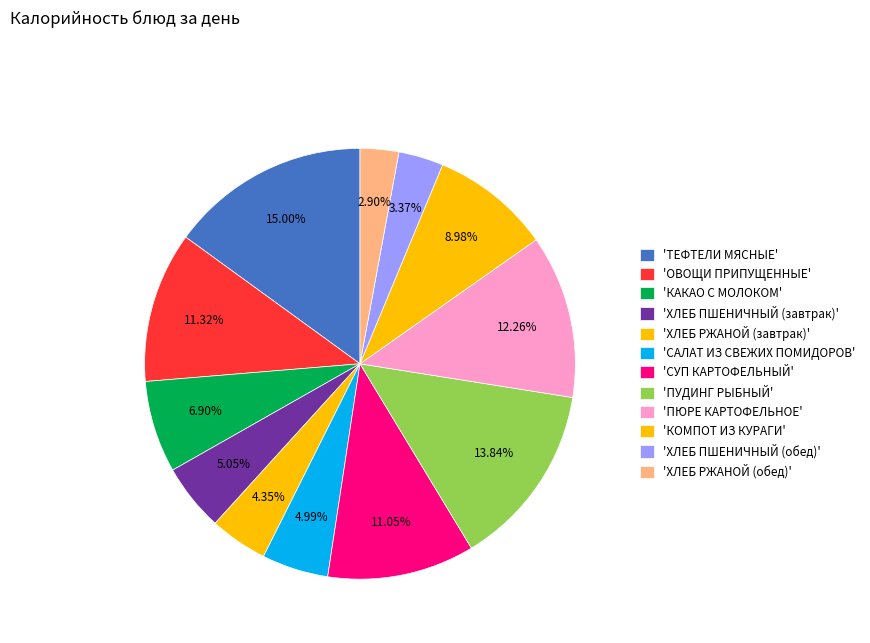

How many segments does this pie chart have?

12